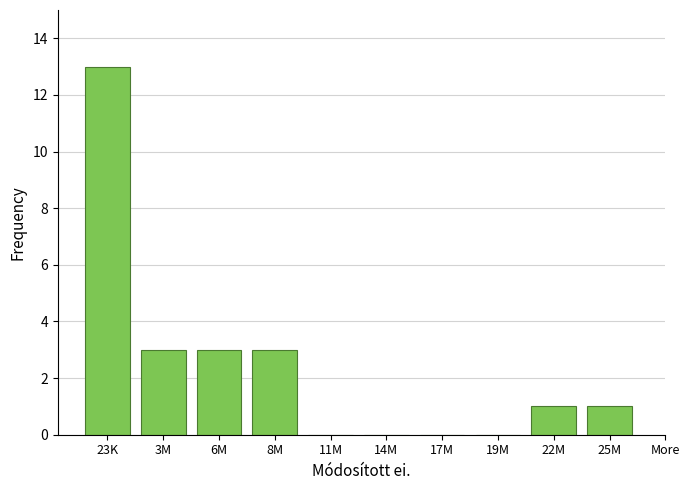

Reading right to left, what are all the values shown in this chart?

25M=1	22M=1	19M=0	17M=0	14M=0	11M=0	8M=3	6M=3	3M=3	23K=13